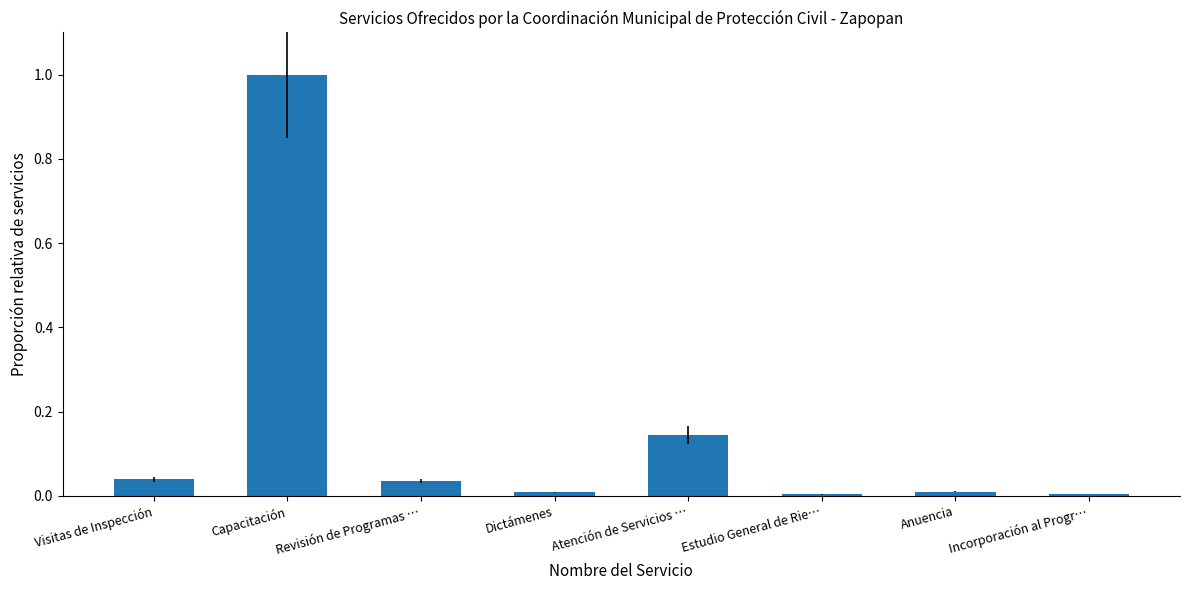

What is the greatest value displayed?

1.0